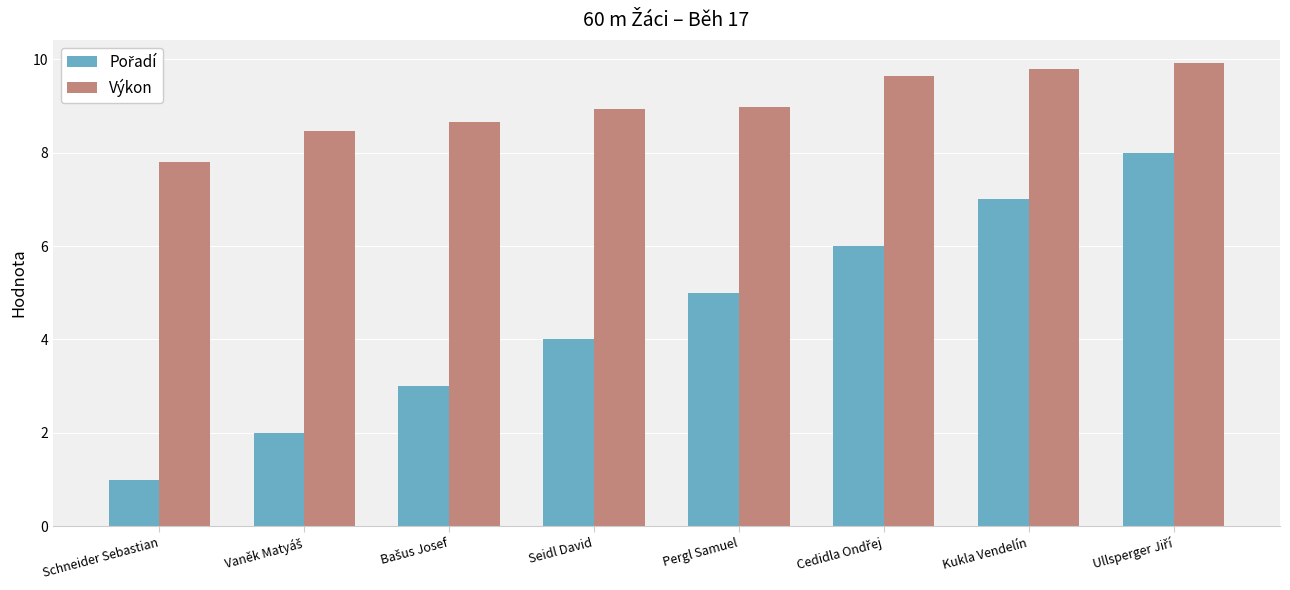

What is the sum of all Výkon values?

72.2